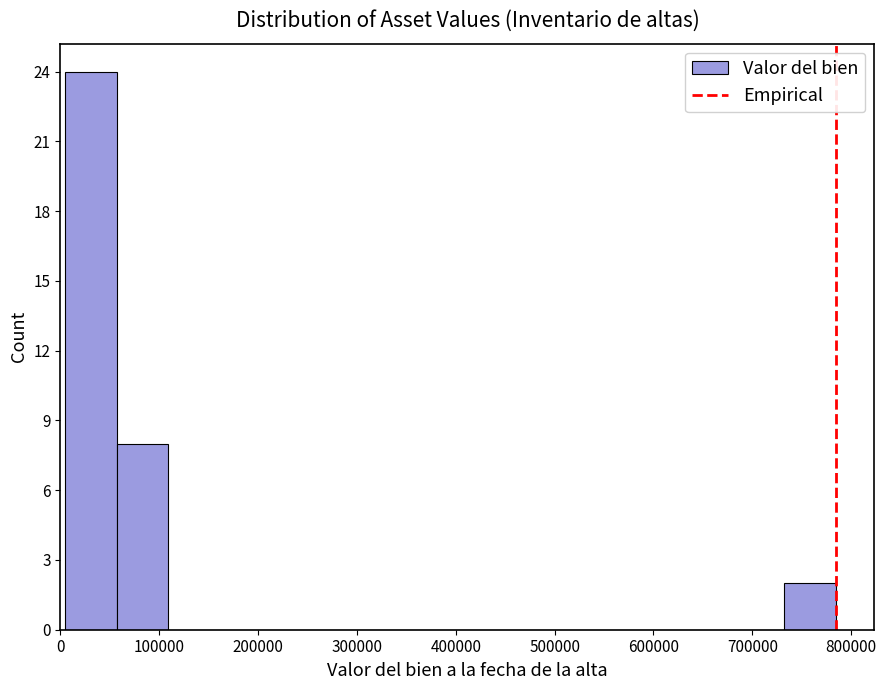

How tall is the bar that spans 730000 to 780000 on the x-axis? Neither the bar edges nor the heights are printed on the chart, so give them approximately, as read against the axes.

2